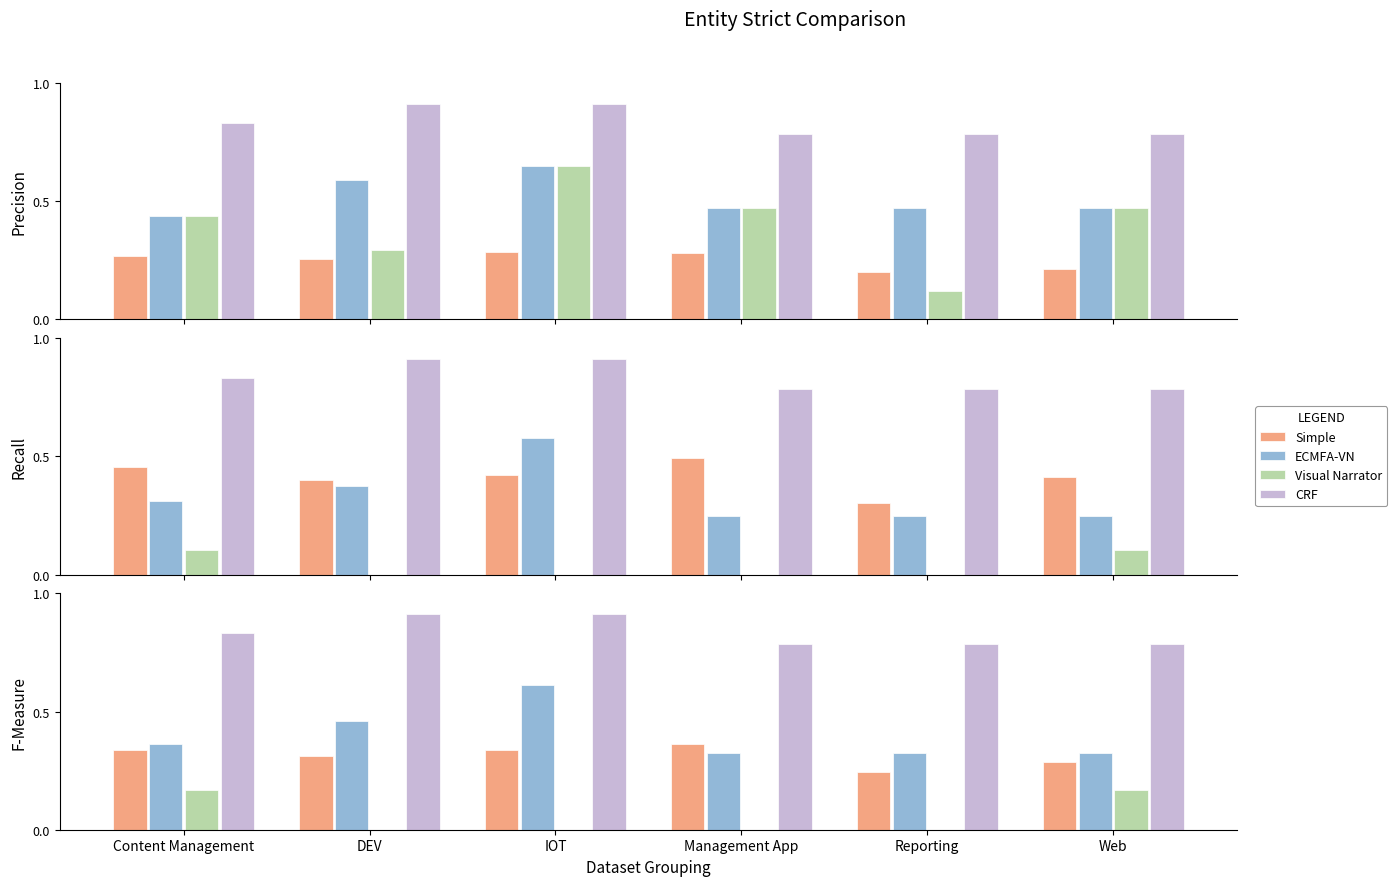

What is the value of the ECMFA-VN bar at the 4th from the left?

0.3